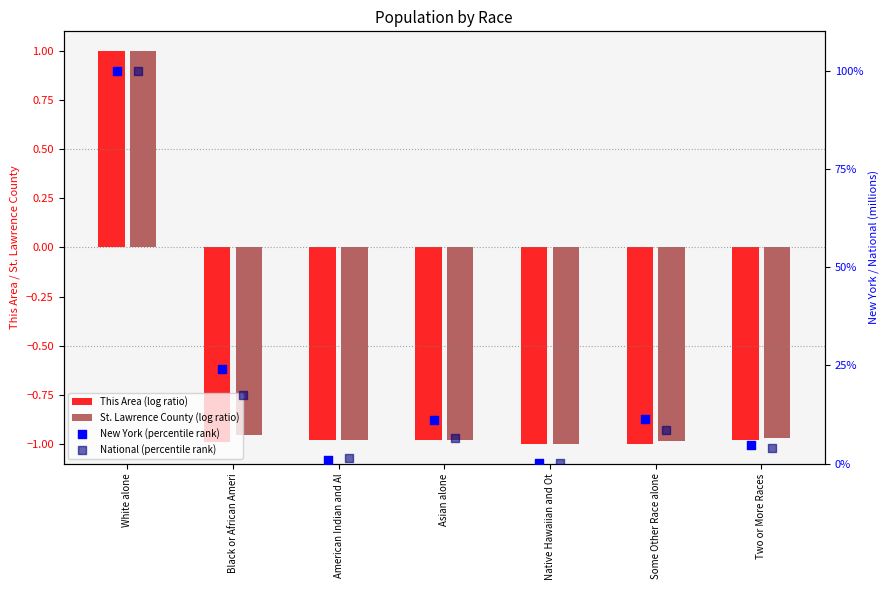

Which series reaches the minimum Y coordinate?

This Area (log ratio)